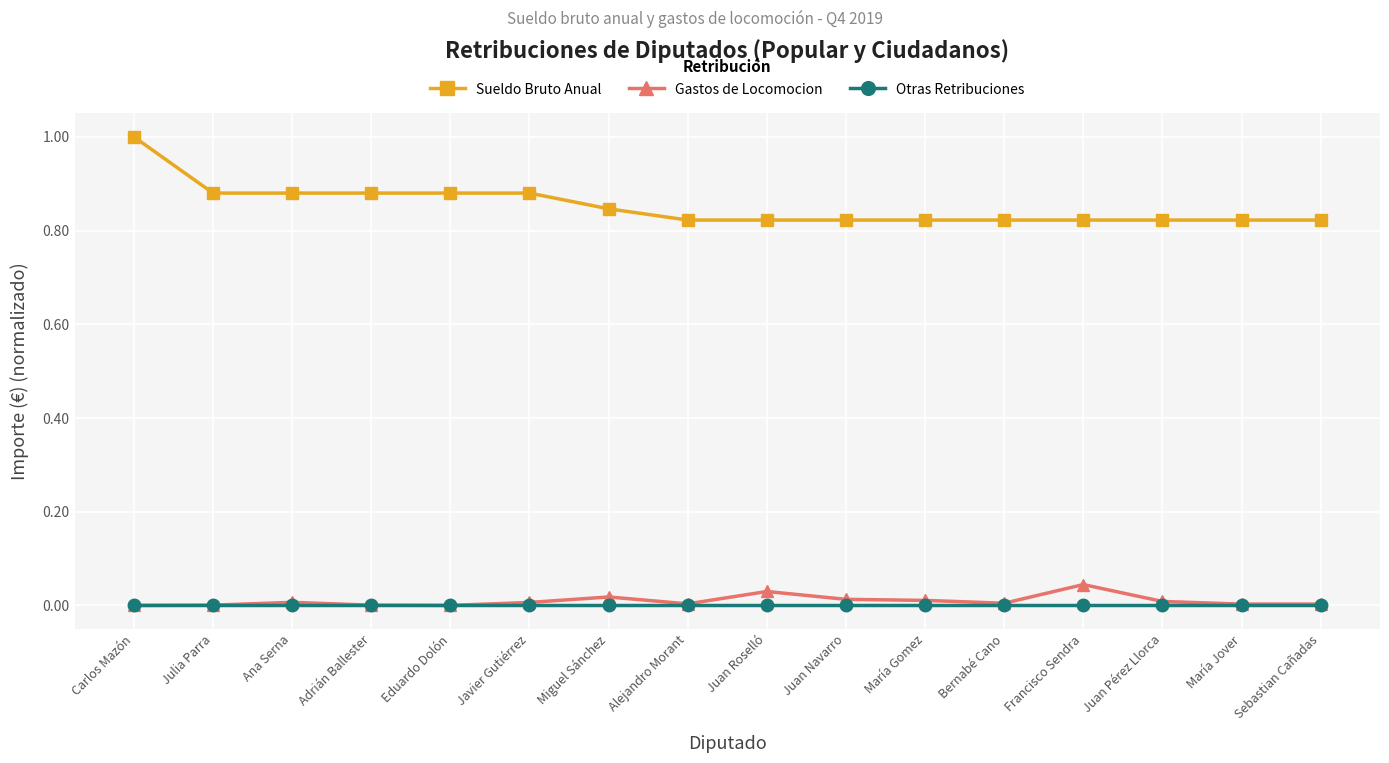

True or false: Sueldo Bruto Anual and Gastos de Locomocion cross at least once.

False